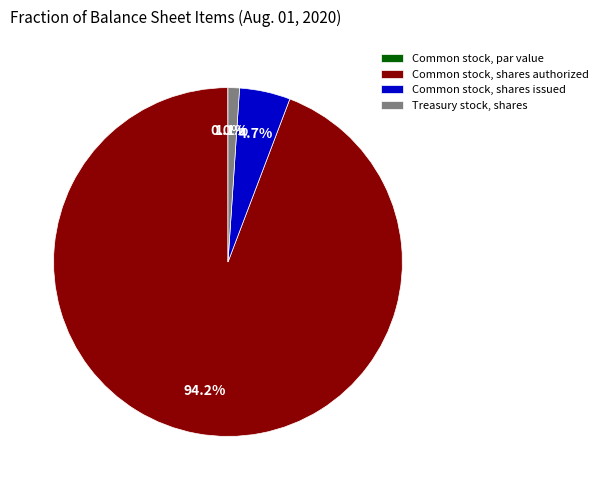

What percentage is NOT represented by Common stock, shares authorized?

5.8%